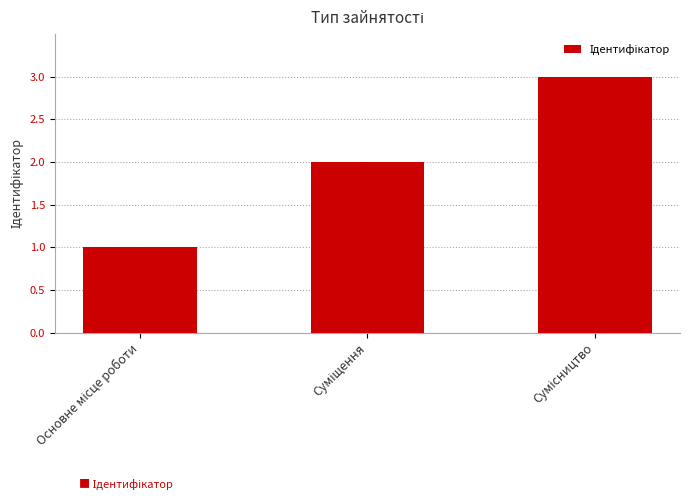

What is the greatest value displayed?

3